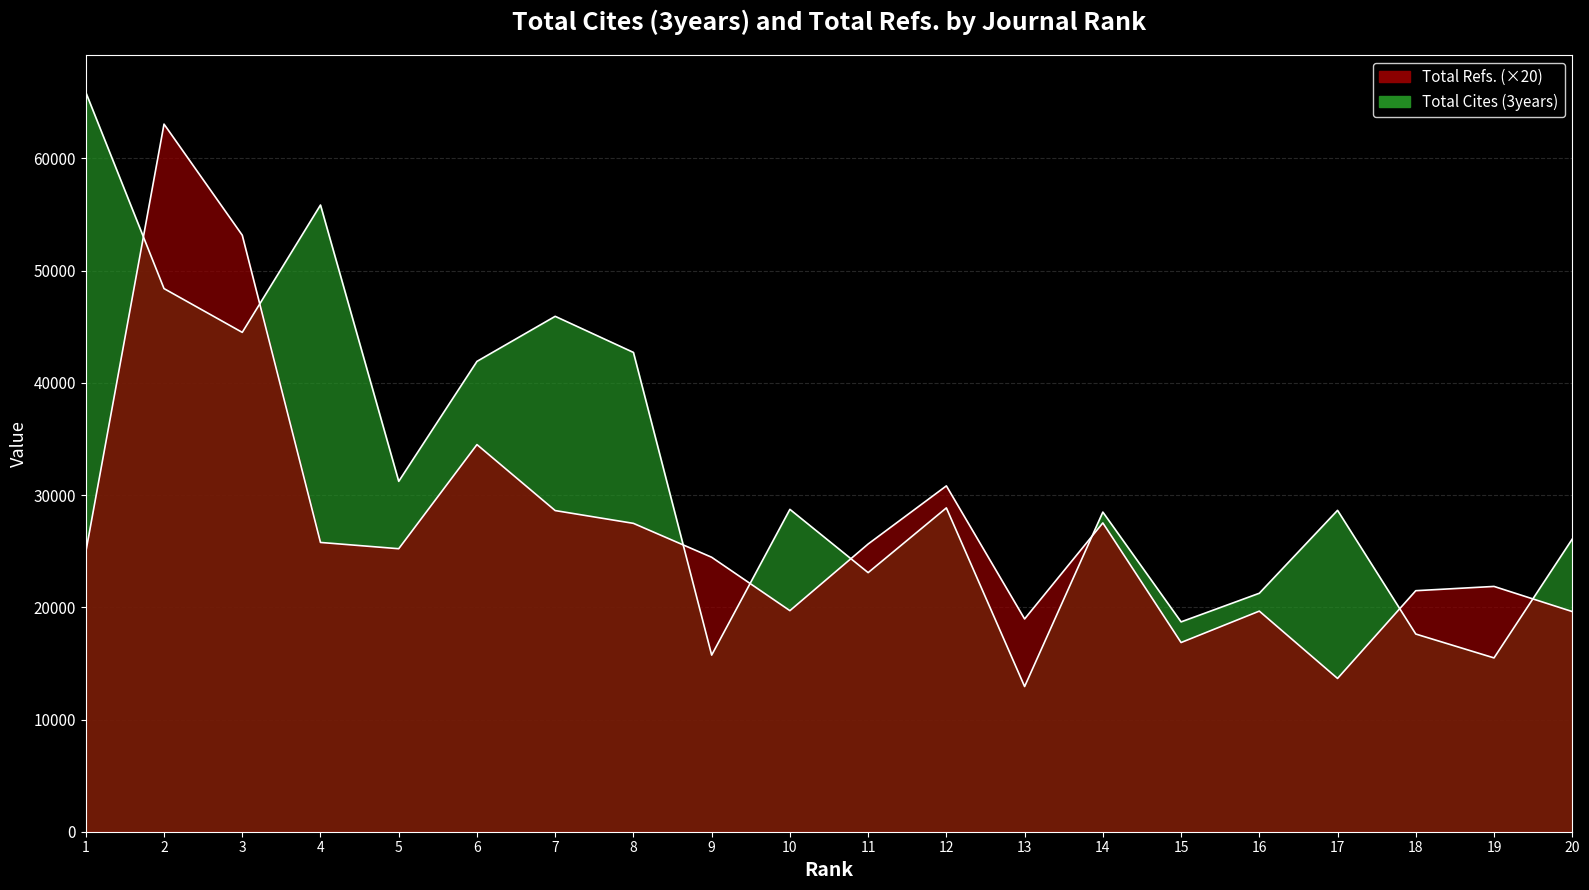

What is the minimum value for Total Cites (3years)?

12940